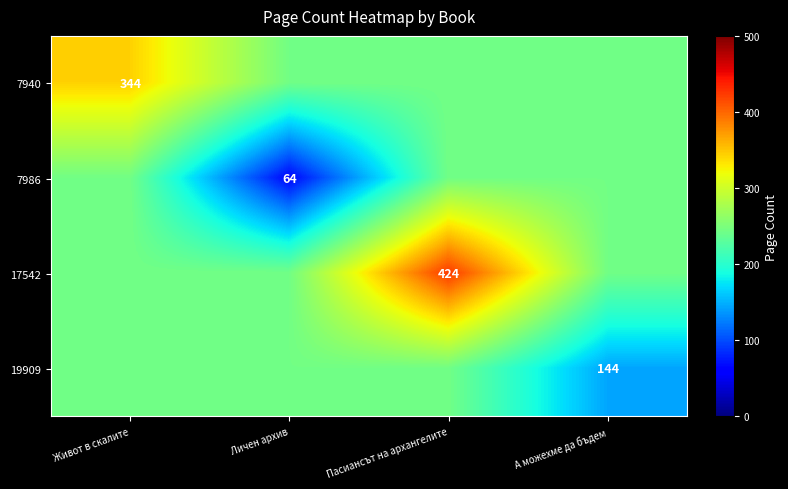

The value of 7940 at Живот в скалите is 176. True or false?

False